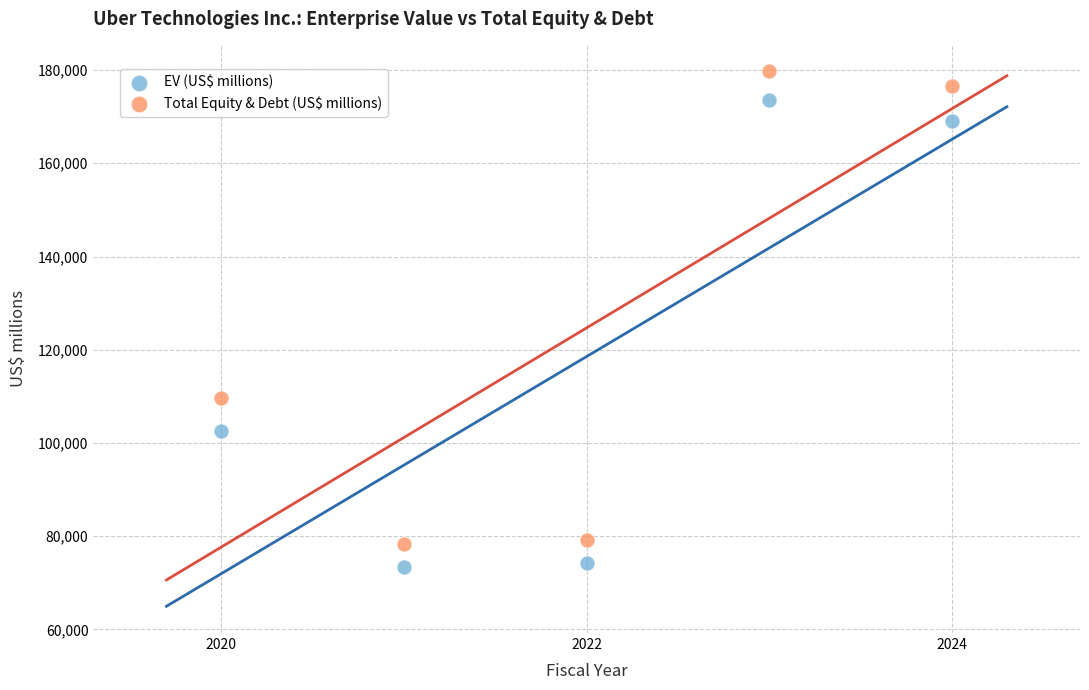

In the EV (US$ millions) series, what Y value is closest to 123492?

102592